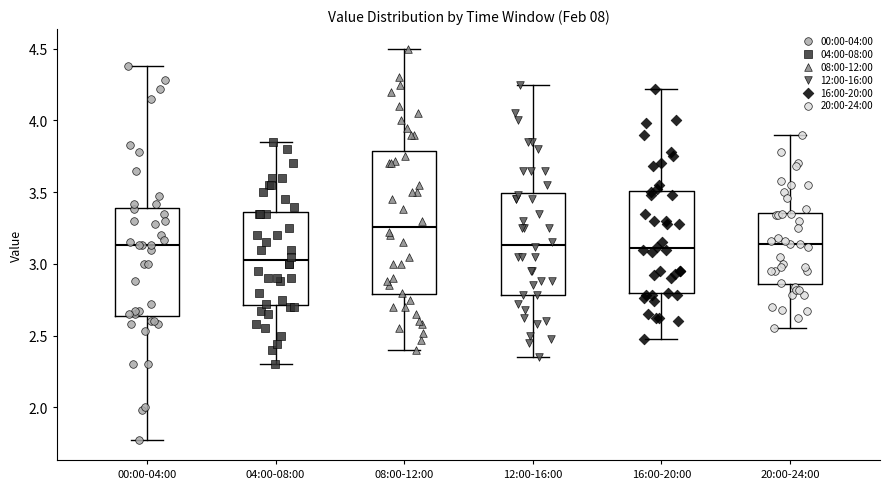

Reading left to right, transcribe this box plot: for each box, give where its median line is, the range the box spans, and where its two whiskers end, as read against the y-axis. The values are not printed on the chart, so give them approximately, as read against the axis.

00:00-04:00: median 3.15, box 2.65 to 3.40, whiskers 1.75 to 4.40
04:00-08:00: median 3.05, box 2.70 to 3.35, whiskers 2.30 to 3.85
08:00-12:00: median 3.25, box 2.80 to 3.80, whiskers 2.40 to 4.50
12:00-16:00: median 3.15, box 2.80 to 3.50, whiskers 2.35 to 4.25
16:00-20:00: median 3.10, box 2.80 to 3.50, whiskers 2.50 to 4.20
20:00-24:00: median 3.15, box 2.85 to 3.35, whiskers 2.55 to 3.90